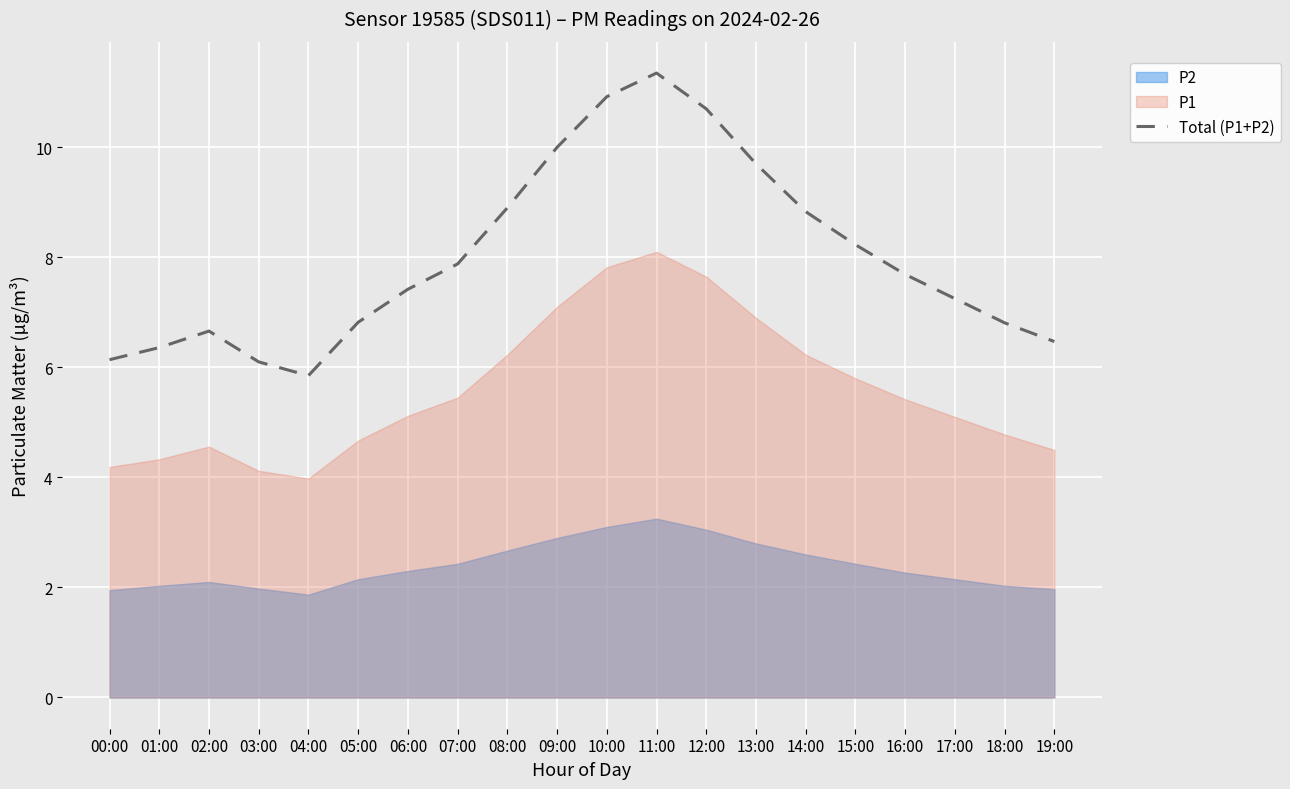

What is the ratio of the value at 17:00 to the value at 06:00?

1.0